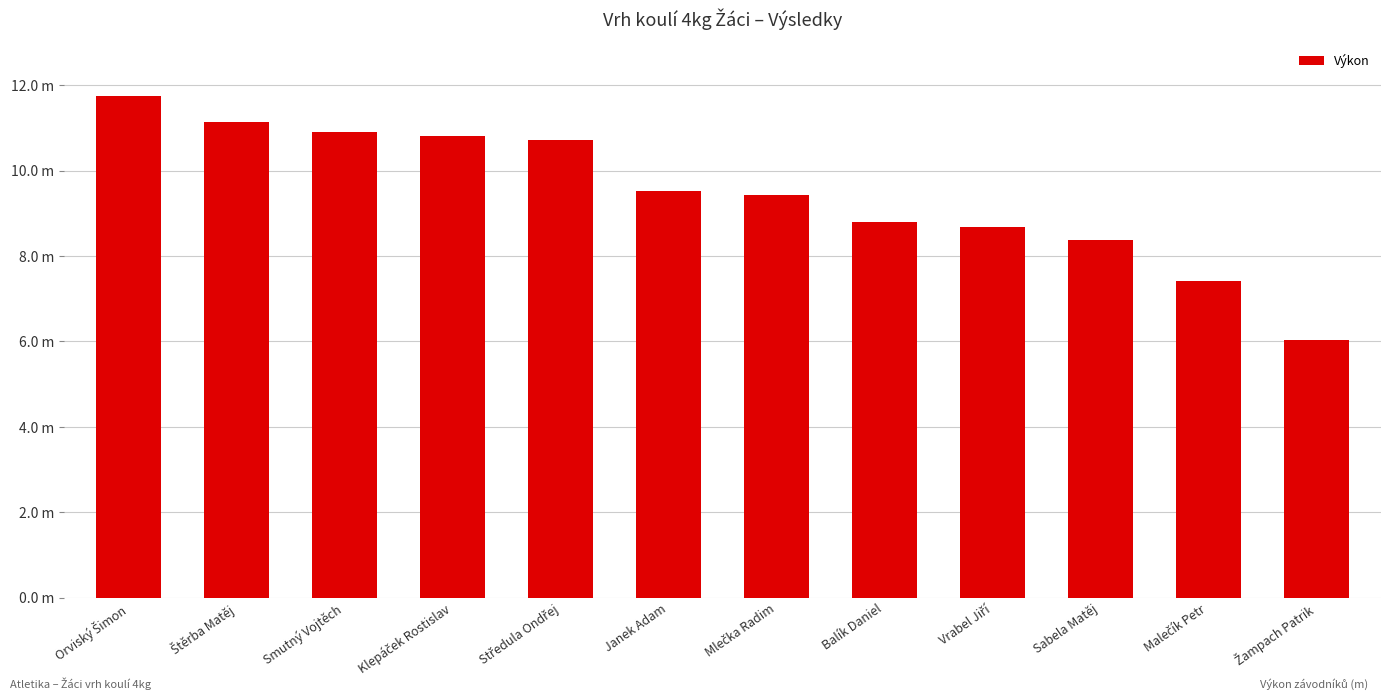

List the labels in order of value, smallest first.

Žampach Patrik, Malečík Petr, Sabela Matěj, Vrabel Jiří, Balík Daniel, Mlečka Radim, Janek Adam, Středula Ondřej, Klepáček Rostislav, Smutný Vojtěch, Štěrba Matěj, Orviský Šimon